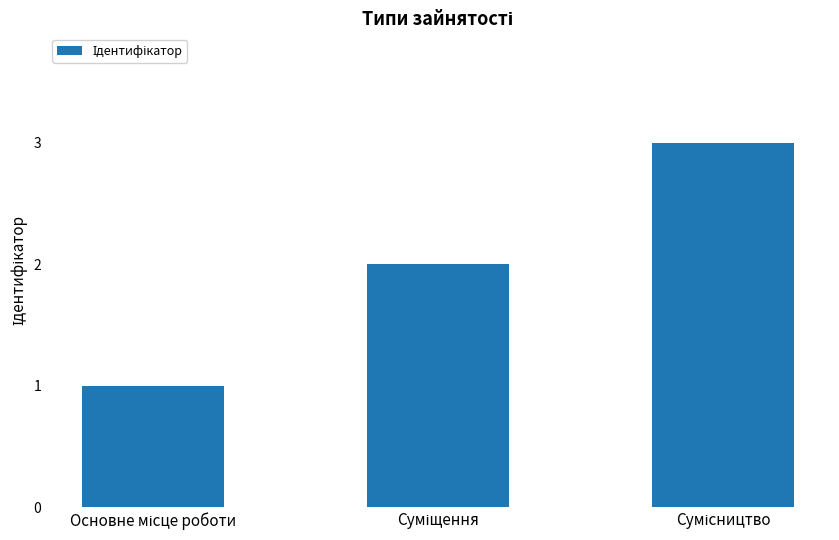

What is the sum of all values?

6